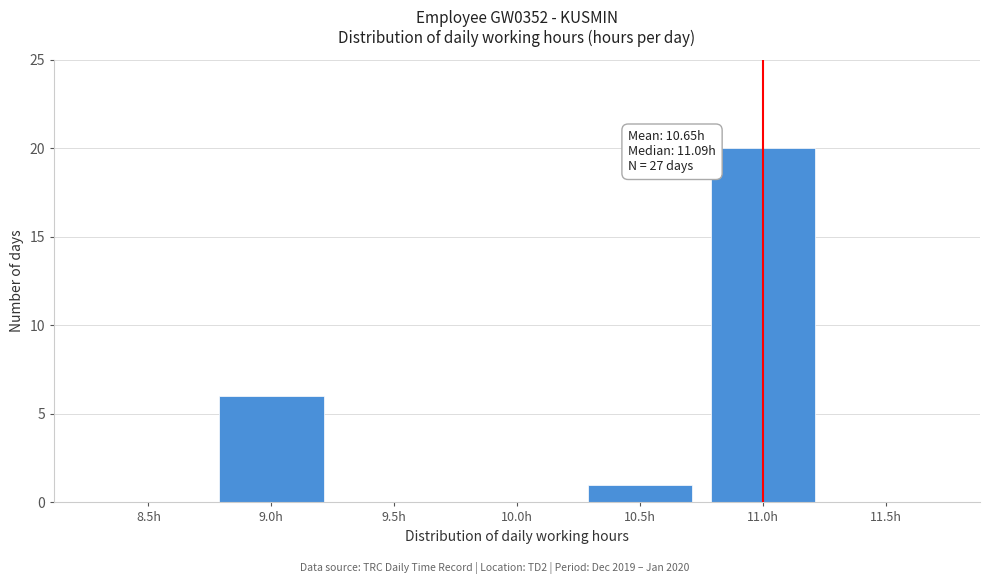

Reading left to right, extract all data points from this chart.

8.5h=0	9.0h=6	9.5h=0	10.0h=0	10.5h=1	11.0h=20	11.5h=0